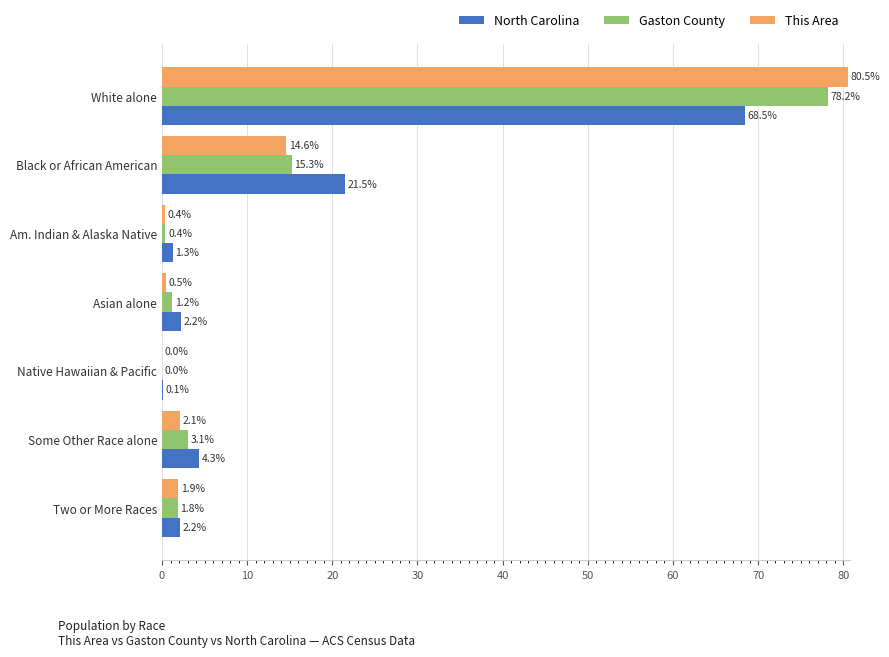

What is the average value of the Gaston County series?

14.3